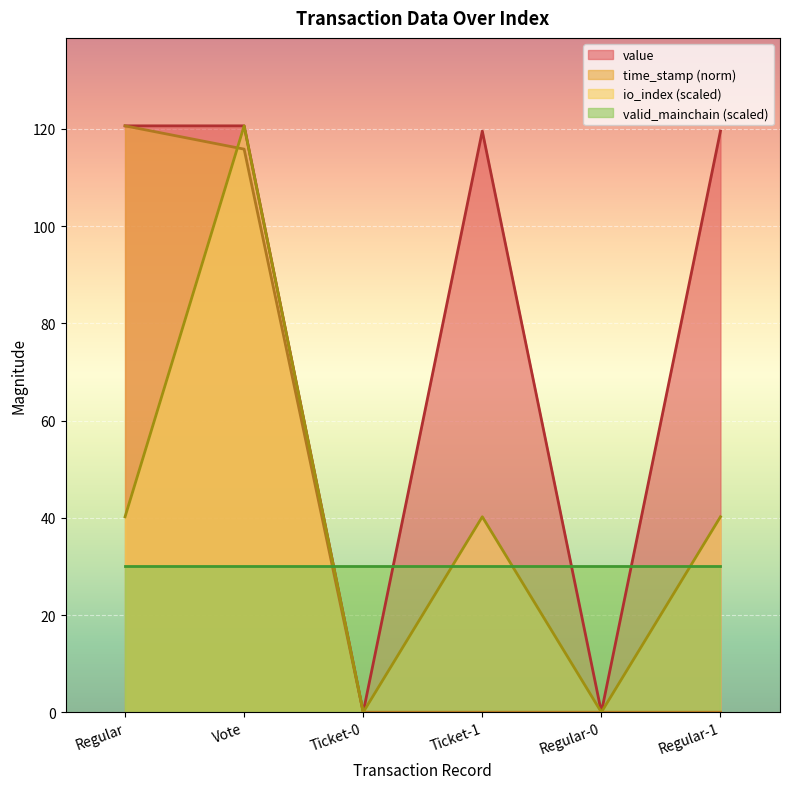

What position from the left is Regular?

1